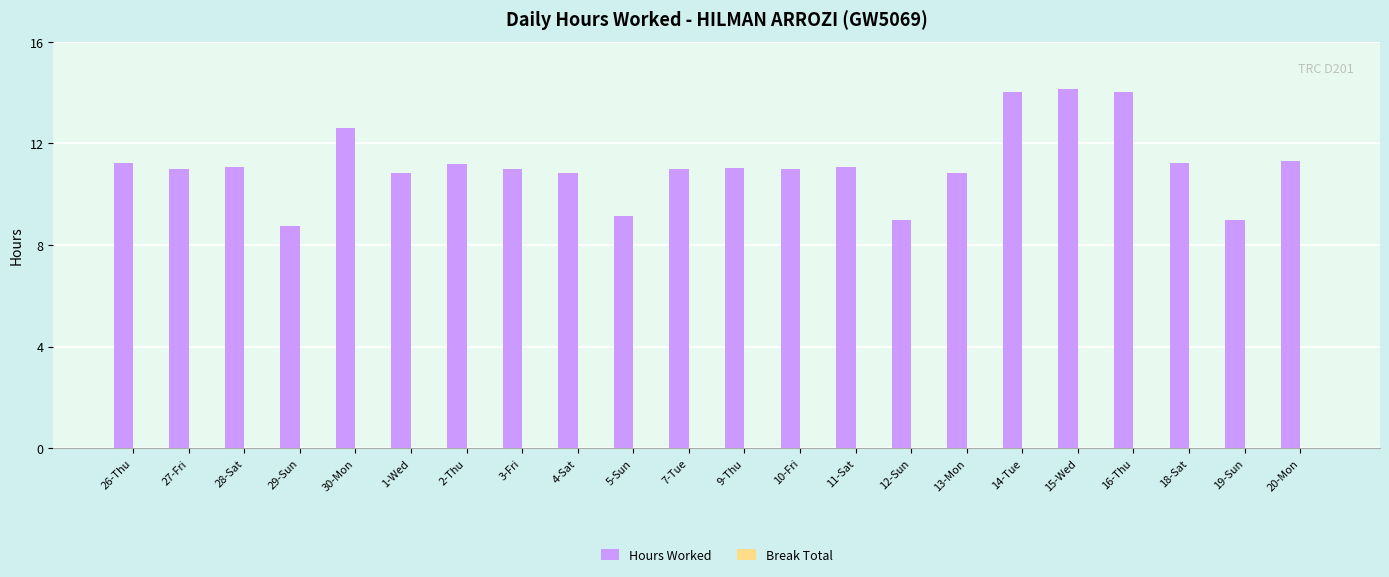

What is the minimum value shown in the chart?

8.8